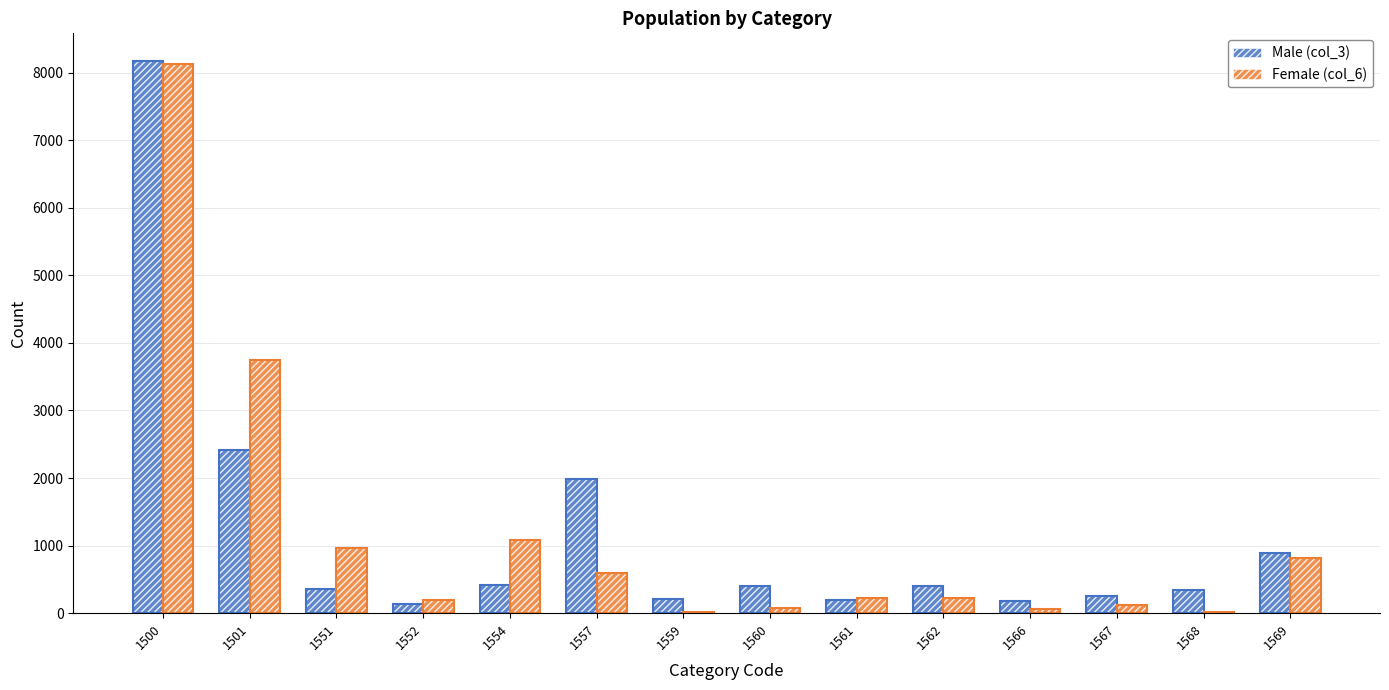

What are all the series names shown in the legend?

Male (col_3), Female (col_6)